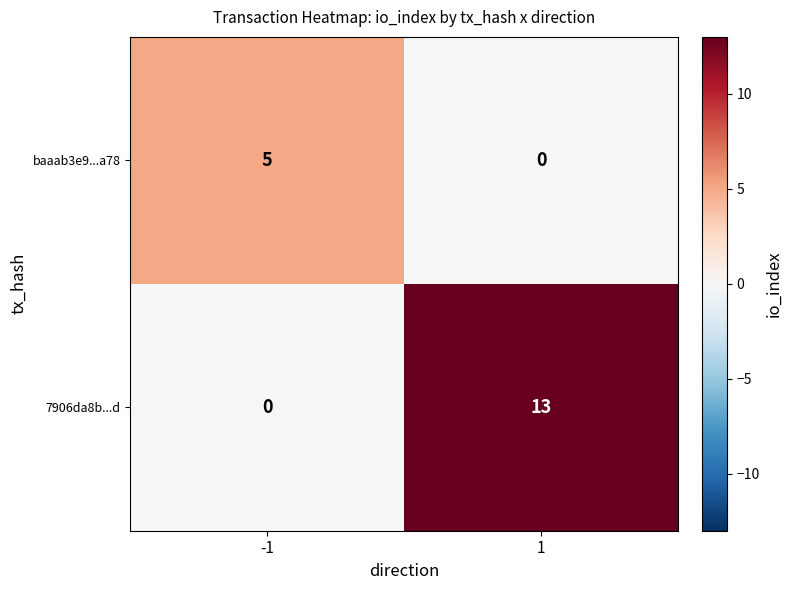

Which series changed the most between -1 and 1?

7906da8b...d